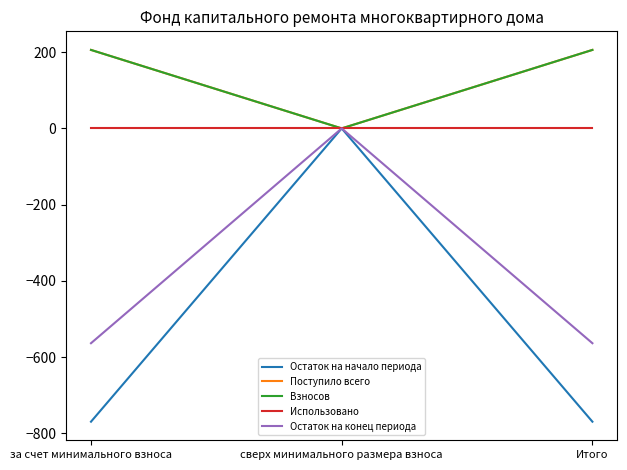

Reading left to right, extract all data points from this chart.

Остаток на начало периода: за счет минимального взноса=-769.0	сверх минимального размера взноса=0.0	Итого=-769.0
Поступило всего: за счет минимального взноса=205.8	сверх минимального размера взноса=0.0	Итого=205.8
Взносов: за счет минимального взноса=205.8	сверх минимального размера взноса=0.0	Итого=205.8
Использовано: за счет минимального взноса=0.0	сверх минимального размера взноса=0.0	Итого=0.0
Остаток на конец периода: за счет минимального взноса=-563.3	сверх минимального размера взноса=0.0	Итого=-563.3